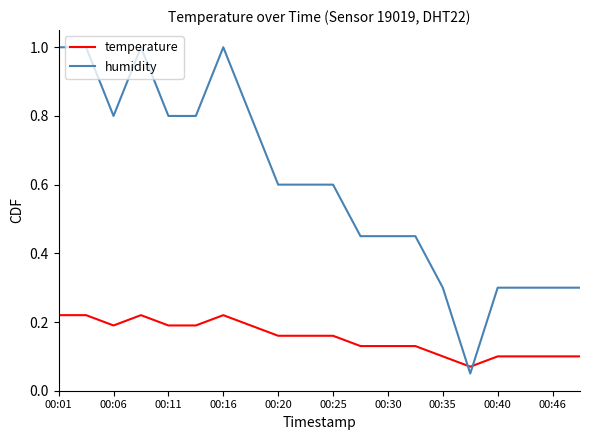

Which series has the largest range (max minus min)?

humidity